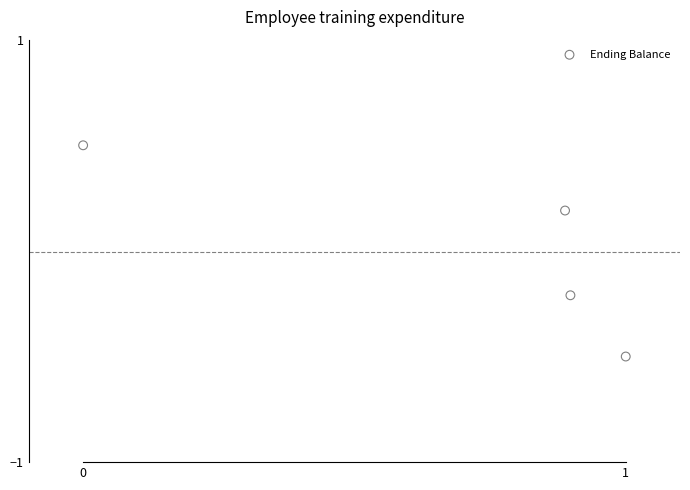

What is the range of X values (max minus min)?

1.0